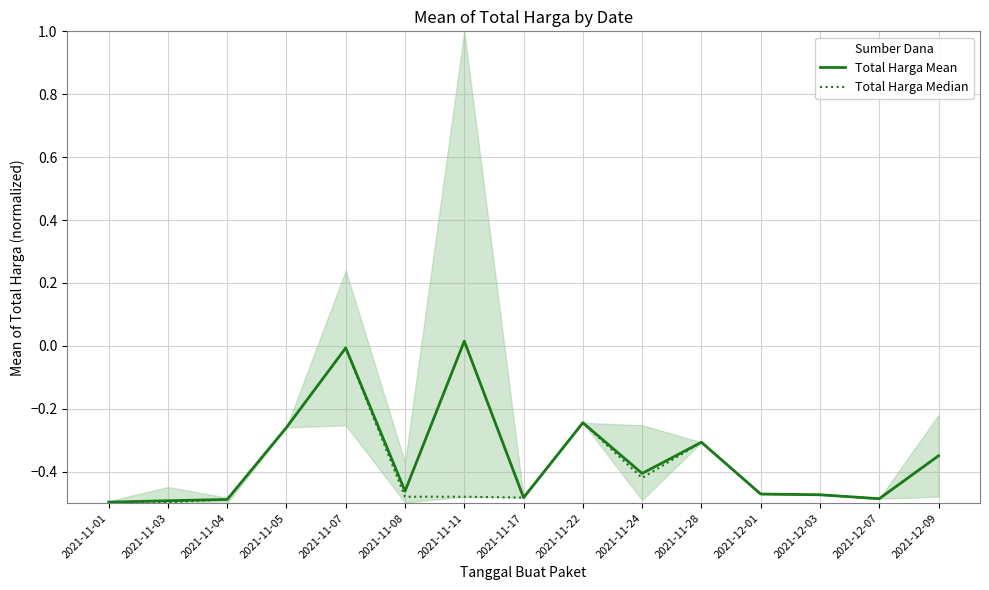

The Total Harga Median series shows -0.0 at 2021-11-07. True or false?

True